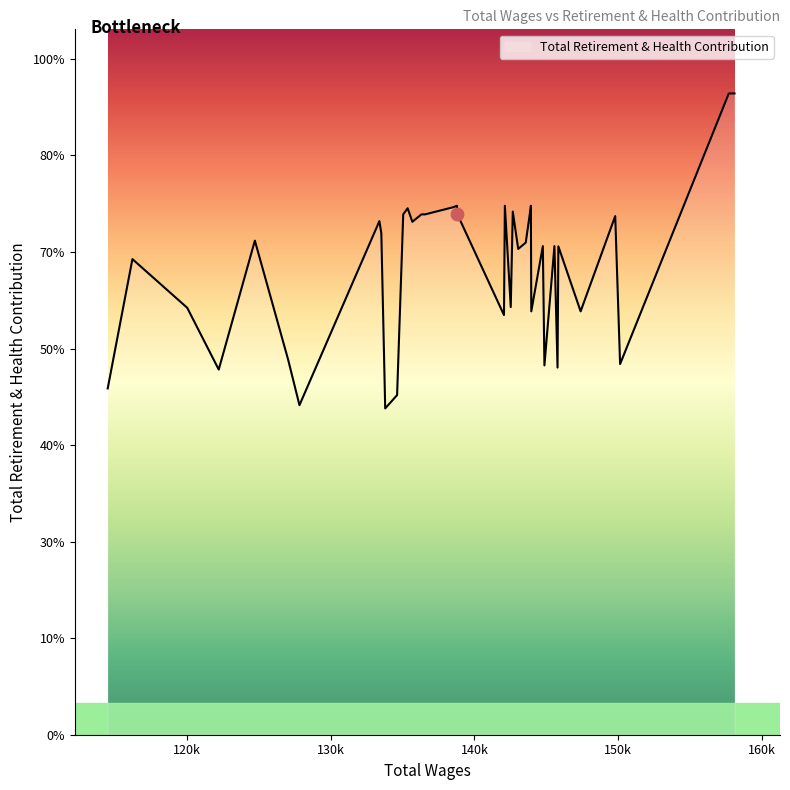

Is this an area chart (filled region under the line)?

Yes